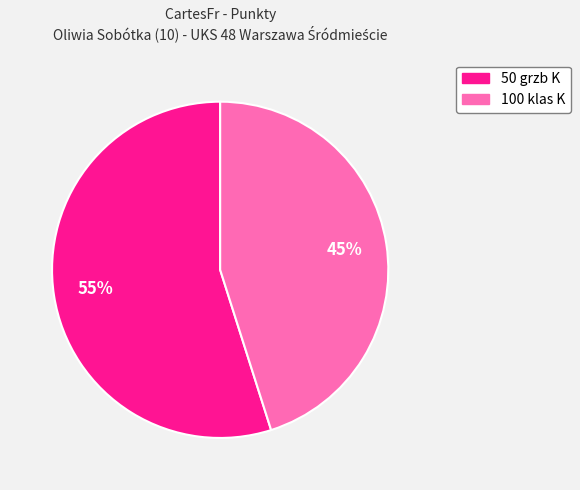

Which has a higher value, 100 klas K or 50 grzb K?

50 grzb K